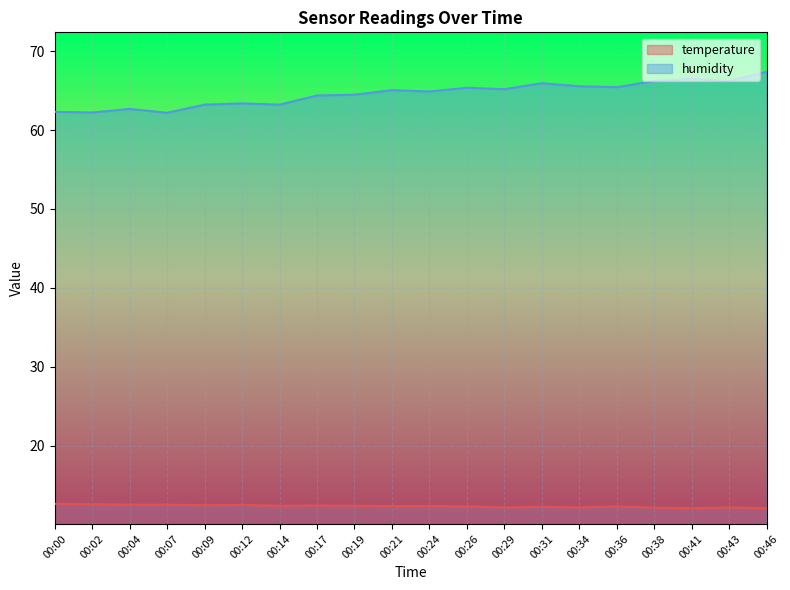

How many interior local valleys does the humidity series have?

7